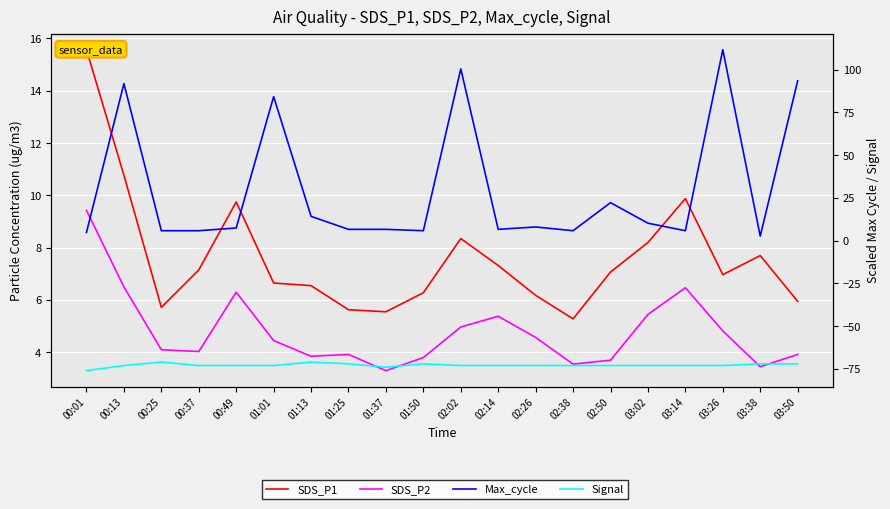

At which category is the sum across all series the highest?

03:26